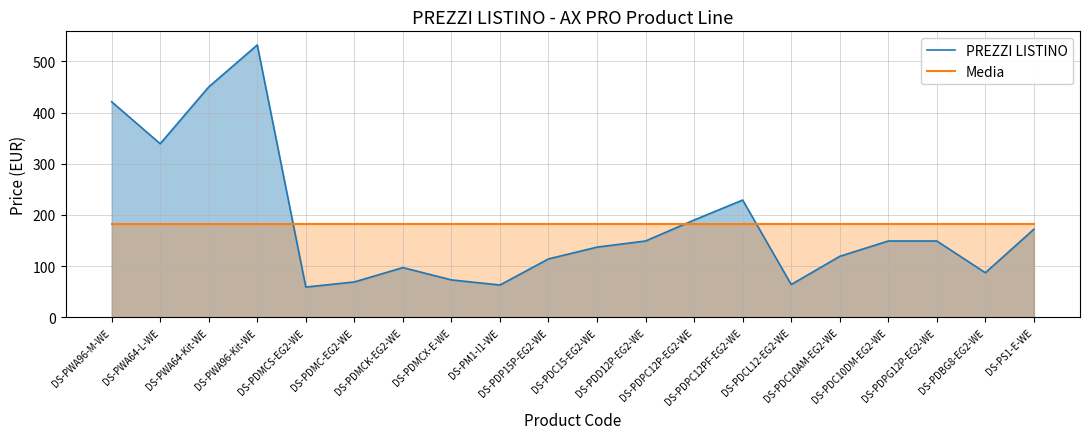

What is the maximum value shown in the chart?

532.0